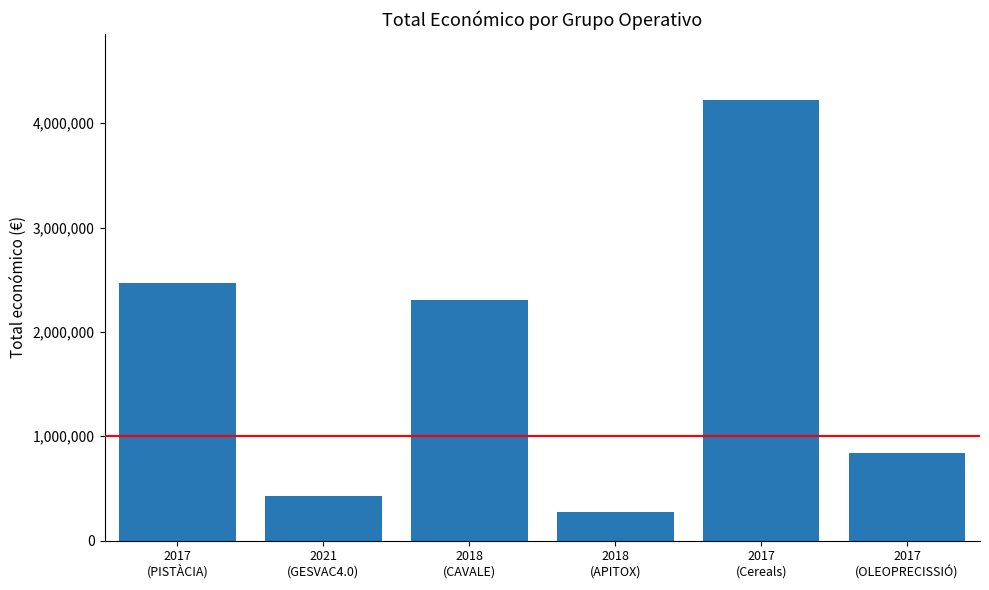

Count the number of data series in this chart.

1